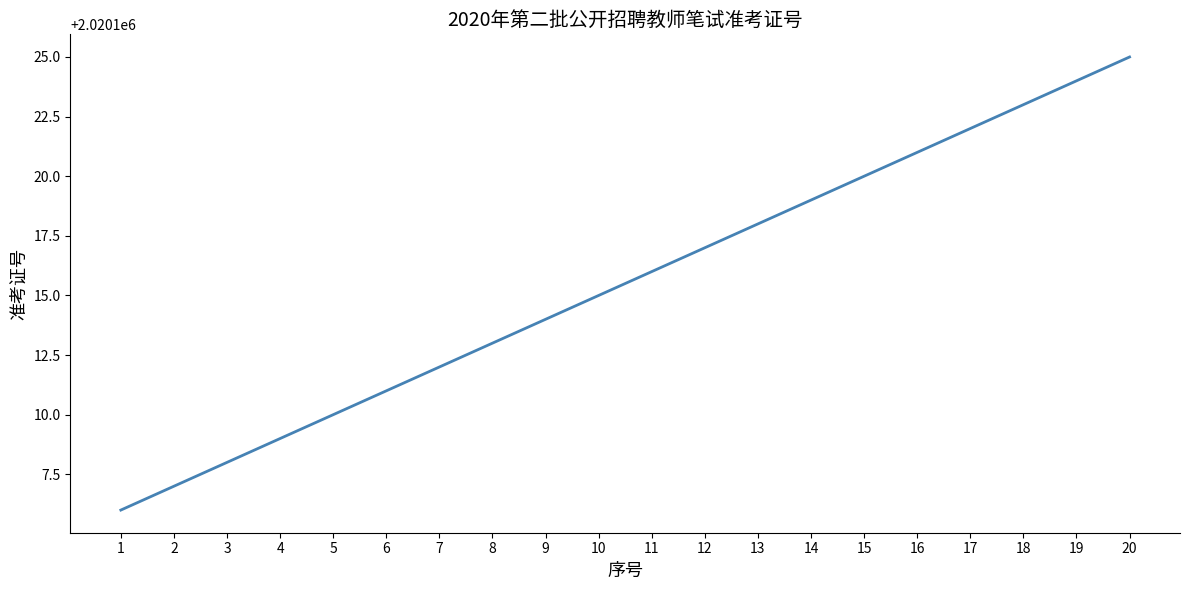

Reading left to right, transcribe all the data shown in this chart.

2020106	2020107	2020108	2020109	2020110	2020111	2020112	2020113	2020114	2020115	2020116	2020117	2020118	2020119	2020120	2020121	2020122	2020123	2020124	2020125